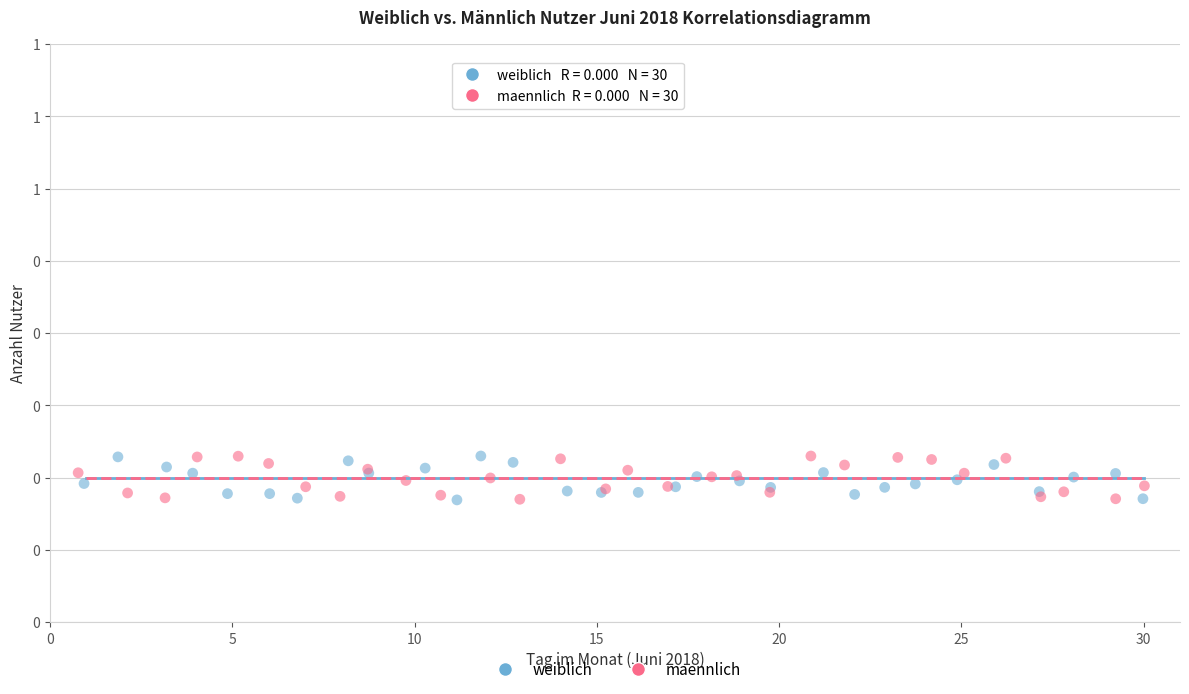

What are all the series names shown in the legend?

weiblich, maennlich